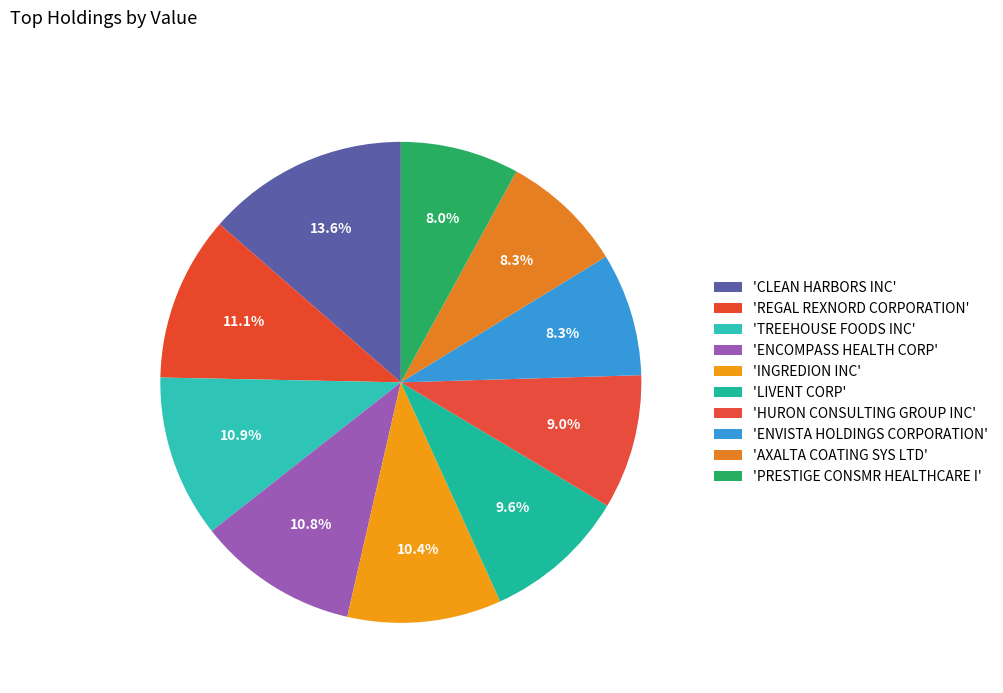

How many segments does this pie chart have?

10